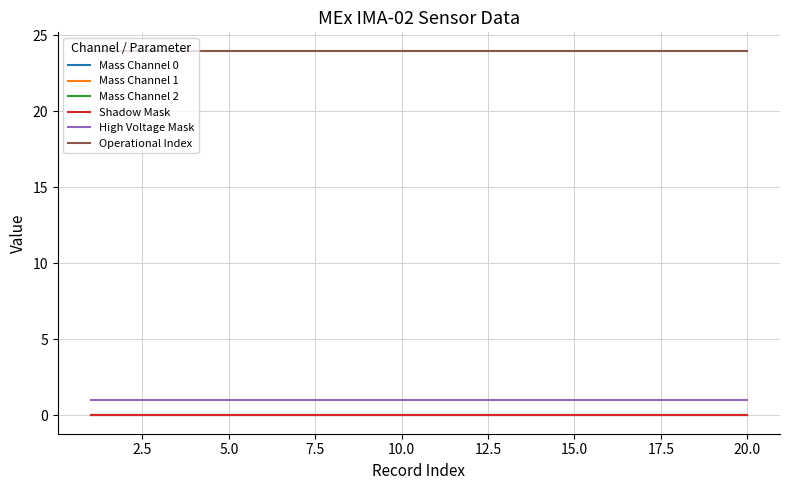

Is this an area chart (filled region under the line)?

No